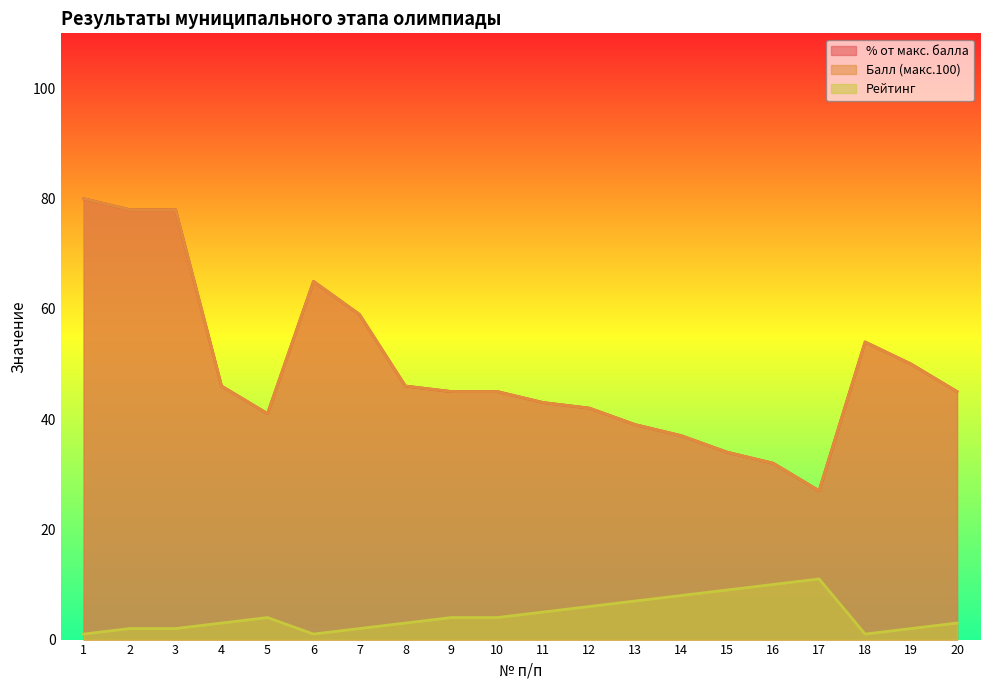

The Рейтинг series shows 6 at 12. True or false?

True